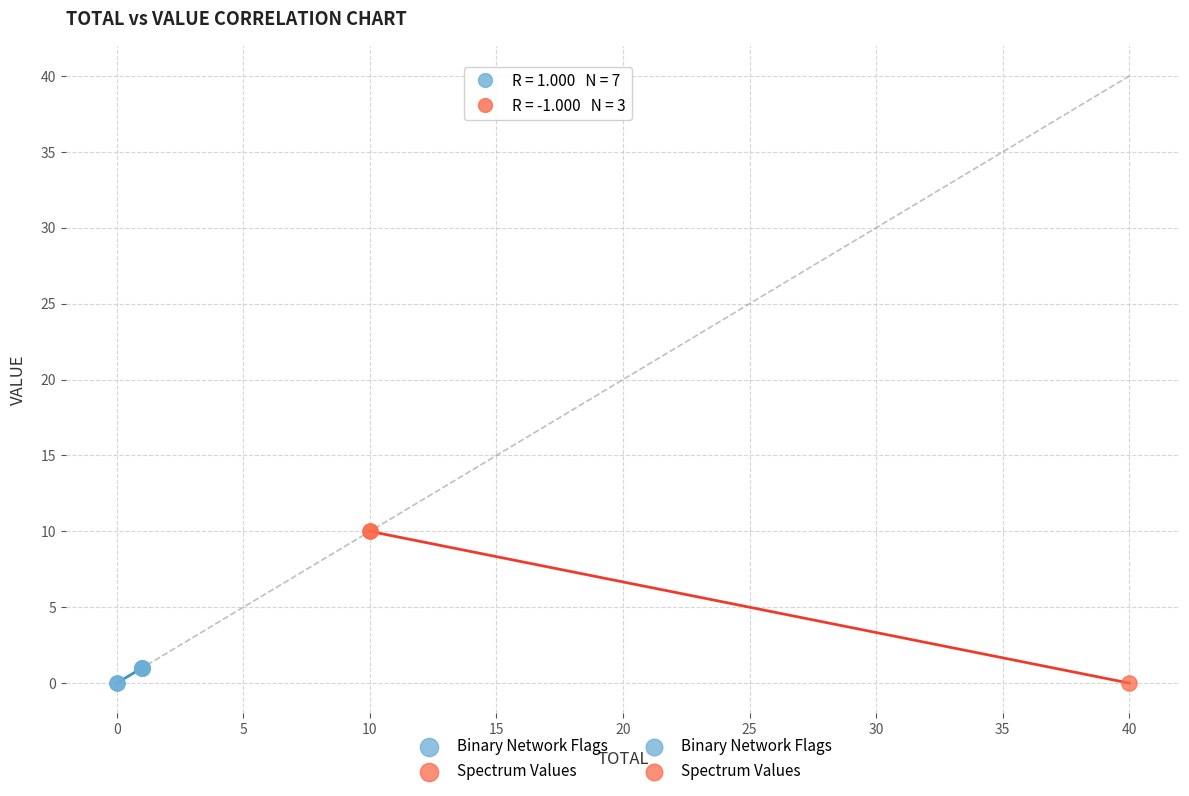

Which series reaches the maximum Y coordinate?

Spectrum Values